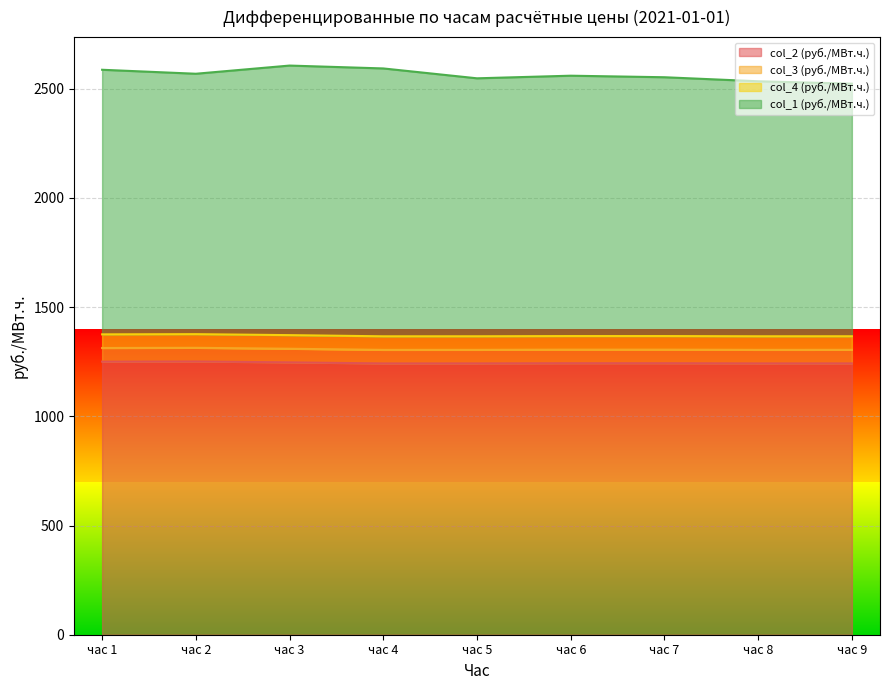

What is the approximate value of col_3 (руб./МВт.ч.) at час 2?

1313.5